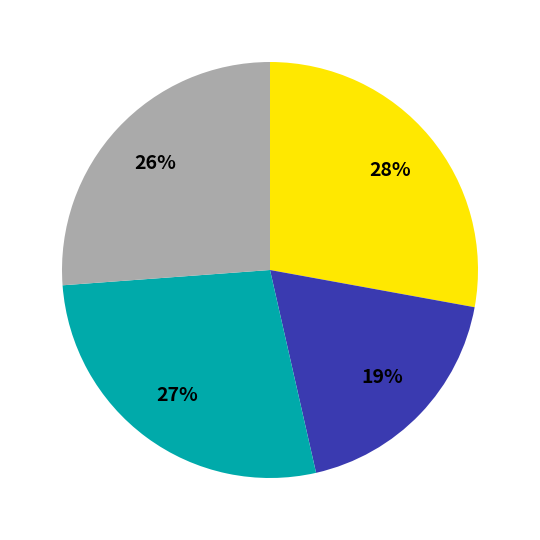

To the nearest percent, what is the average slice percentage?

25%